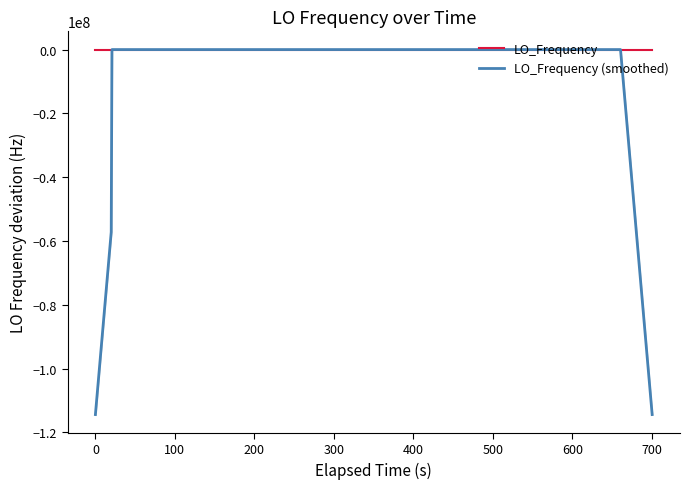

What is the minimum value for LO_Frequency (smoothed)?

-114418799.8